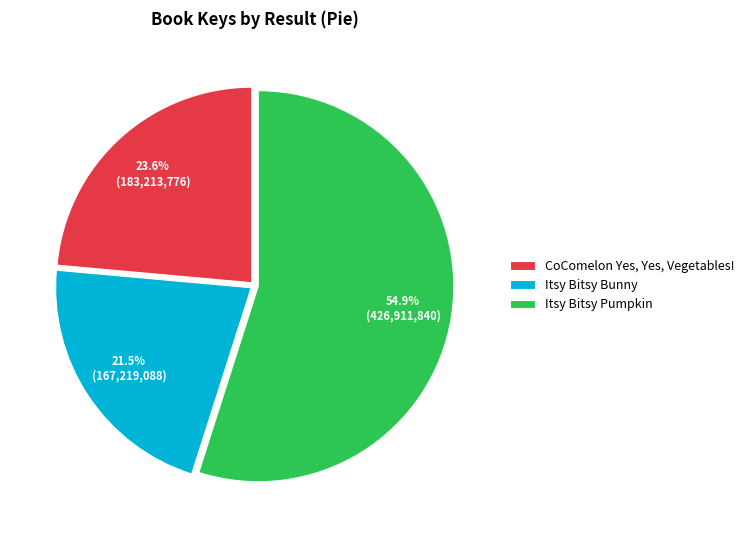

Combined, do Itsy Bitsy Pumpkin and CoComelon Yes, Yes, Vegetables! account for over 50%?

Yes